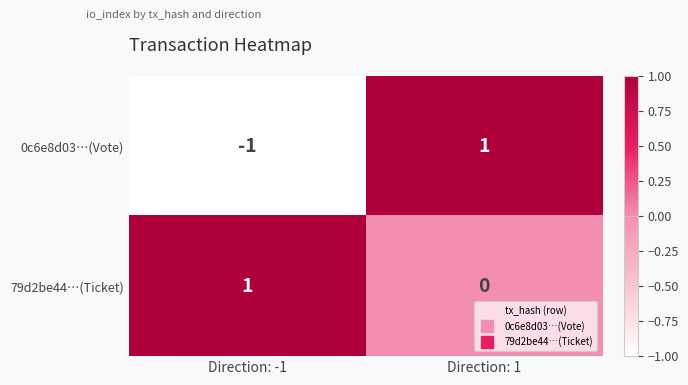

Rank the categories by 79d2be44…(Ticket) value from highest to lowest.

Direction: -1, Direction: 1